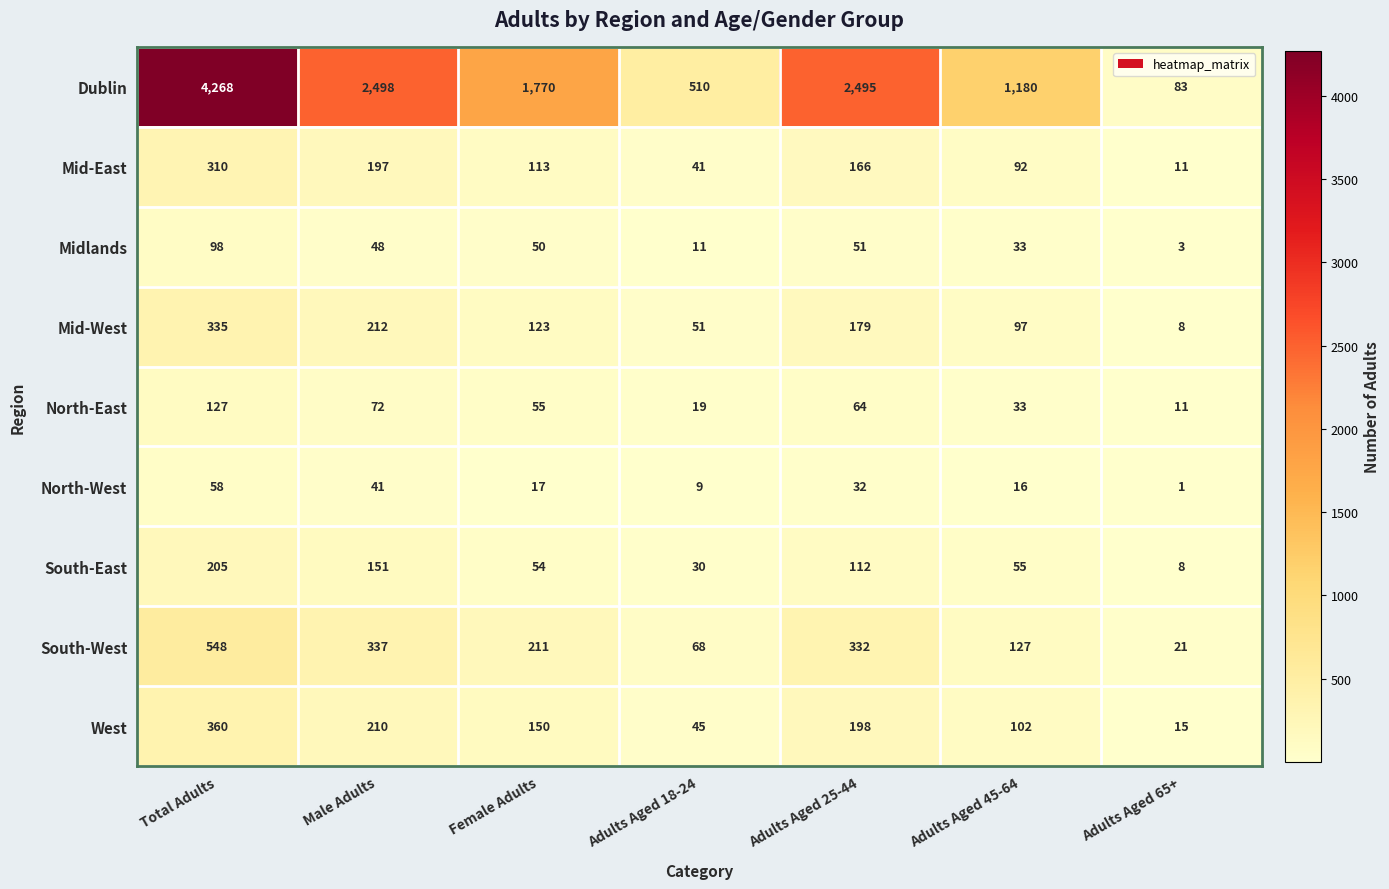

What is the difference between the second highest and minimum values in the North-East series?

61